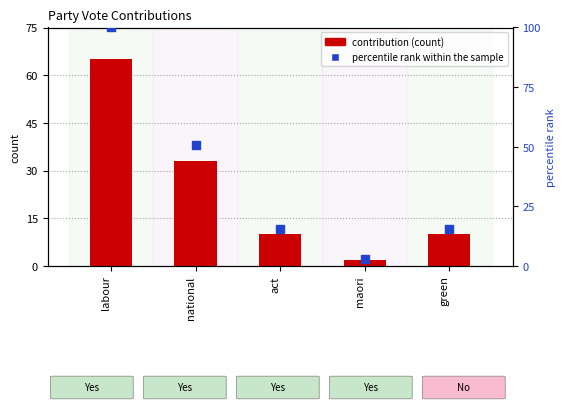

Which series has the widest spread of Y values?

percentile rank within the sample